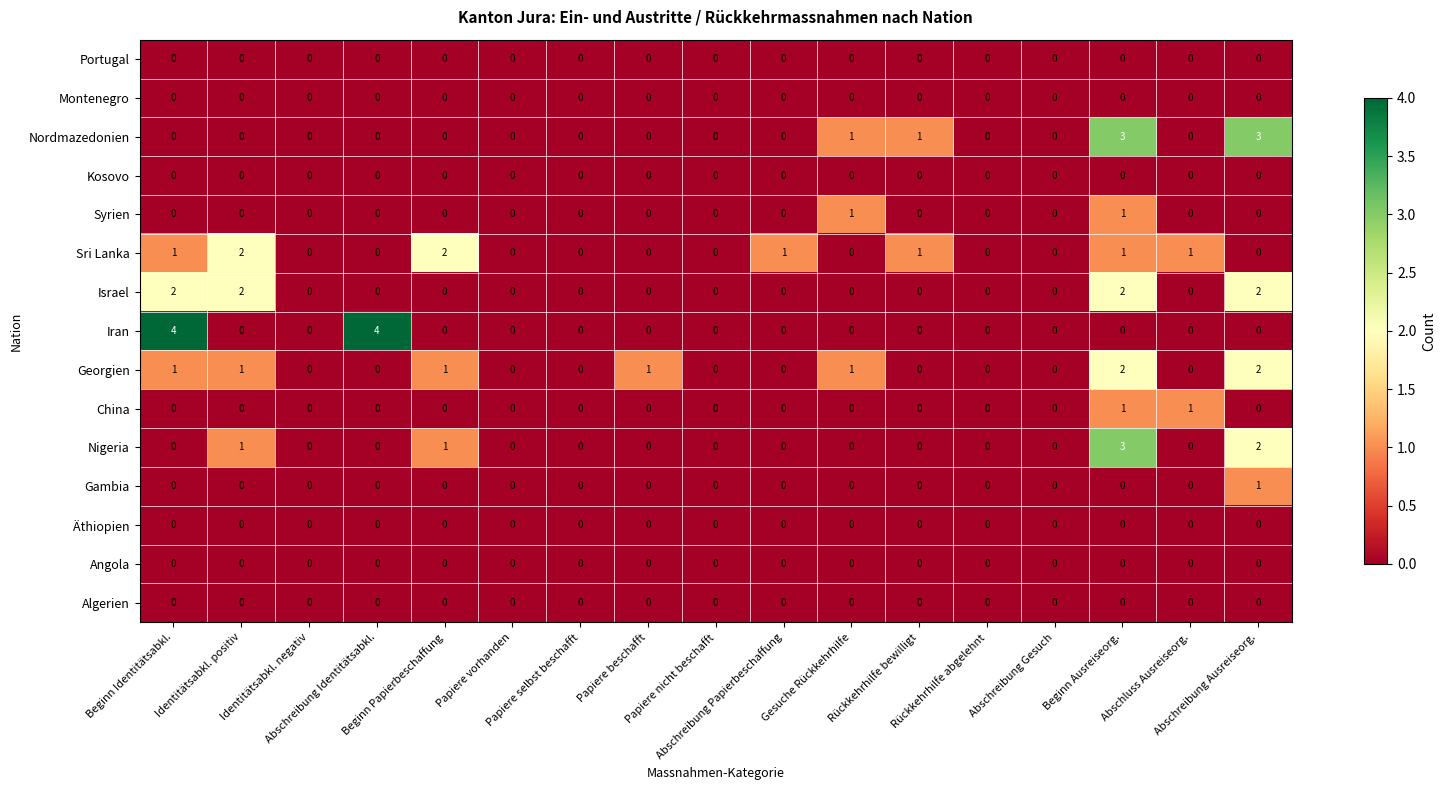

What is the difference between the maximum and minimum values in the Nordmazedonien series?

3